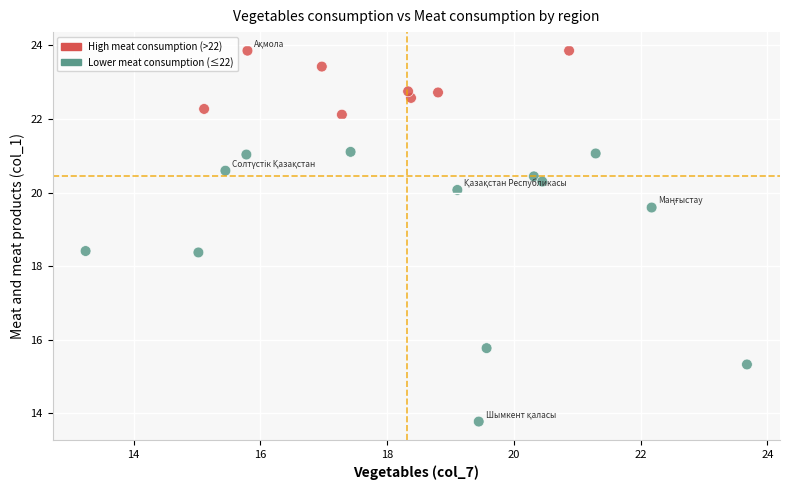

What is the range of X values (max minus min)?

10.4